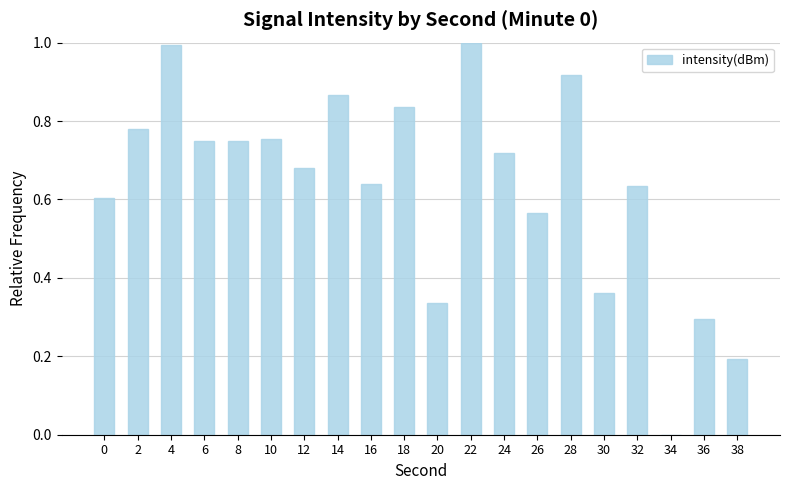

Is it true that the value at 6 is 0.3?

False